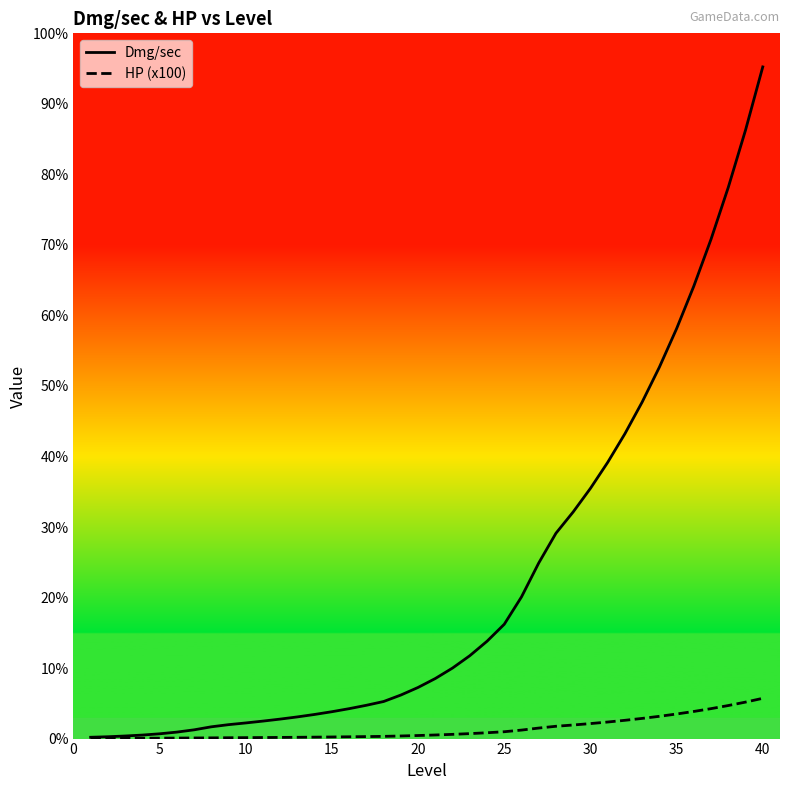

What are all the series names shown in the legend?

Dmg/sec, HP (x100)